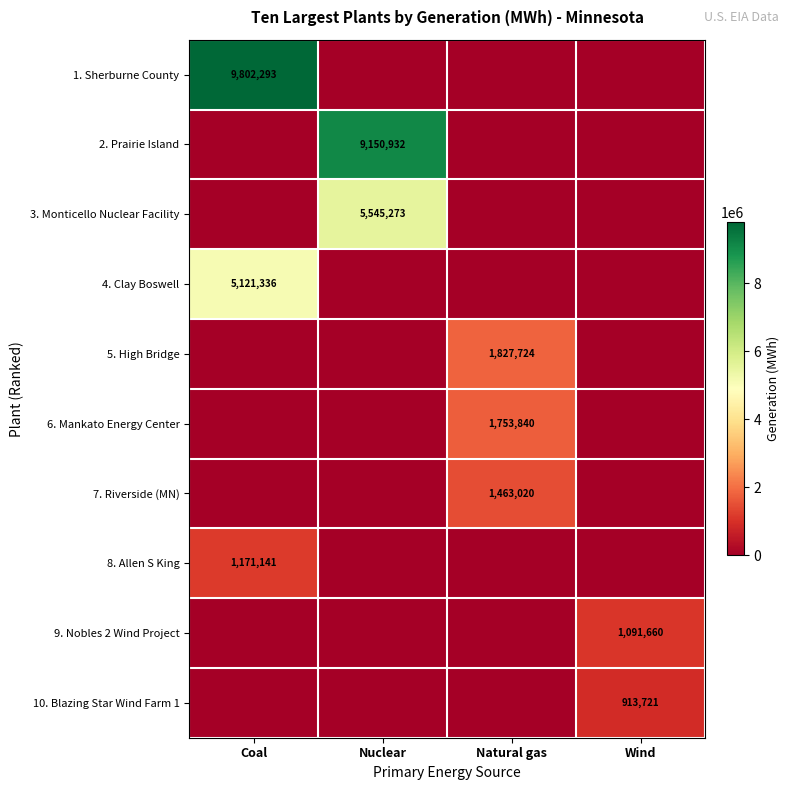

Which label corresponds to the smallest value in the chart?

Nuclear